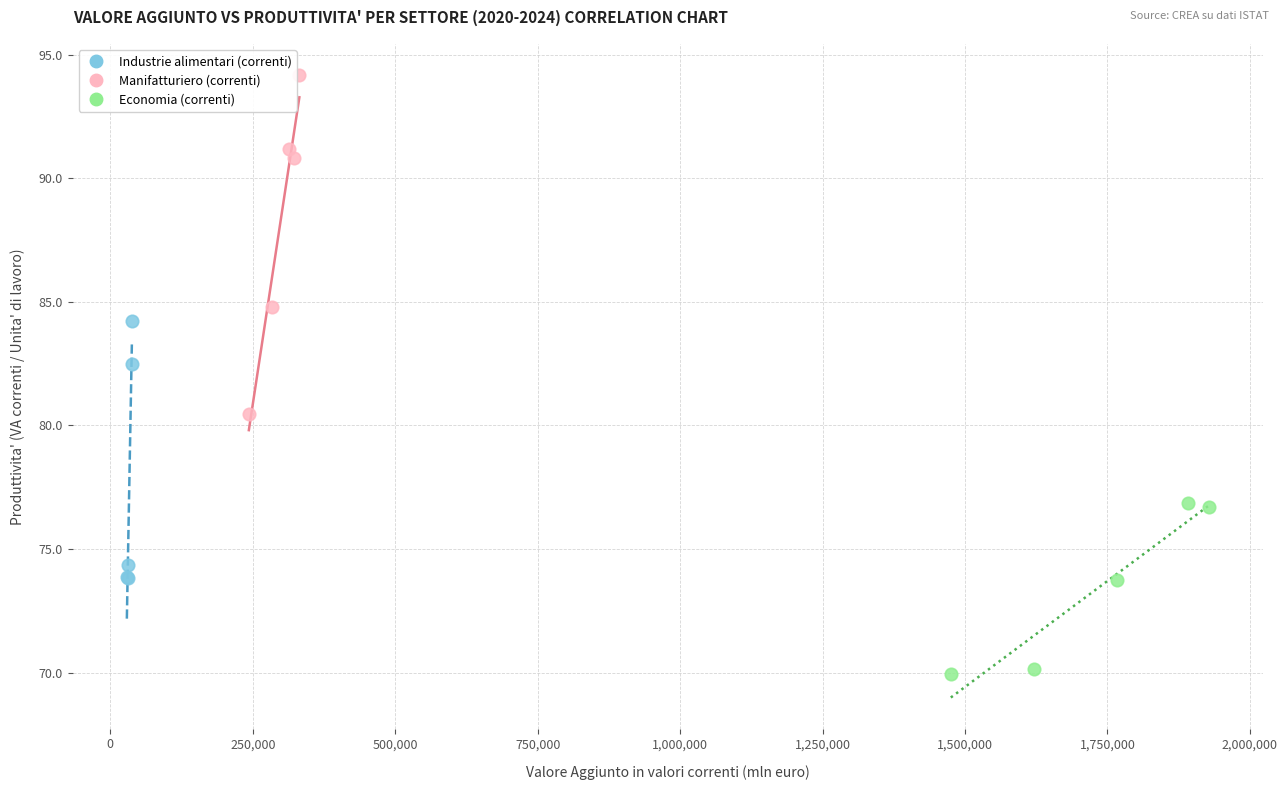

Which series has the widest spread of Y values?

Manifatturiero (correnti)